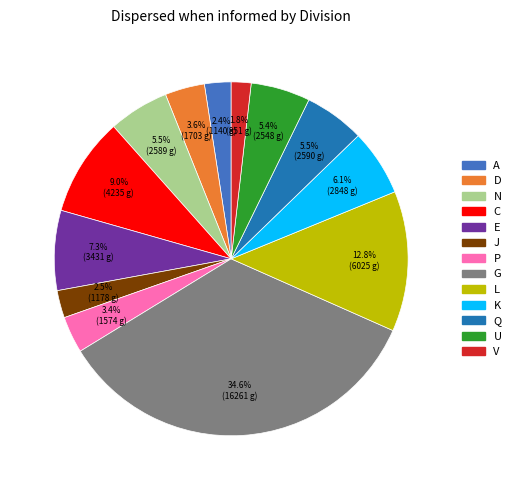

What is the ratio of the value at C to the value at E?

1.2